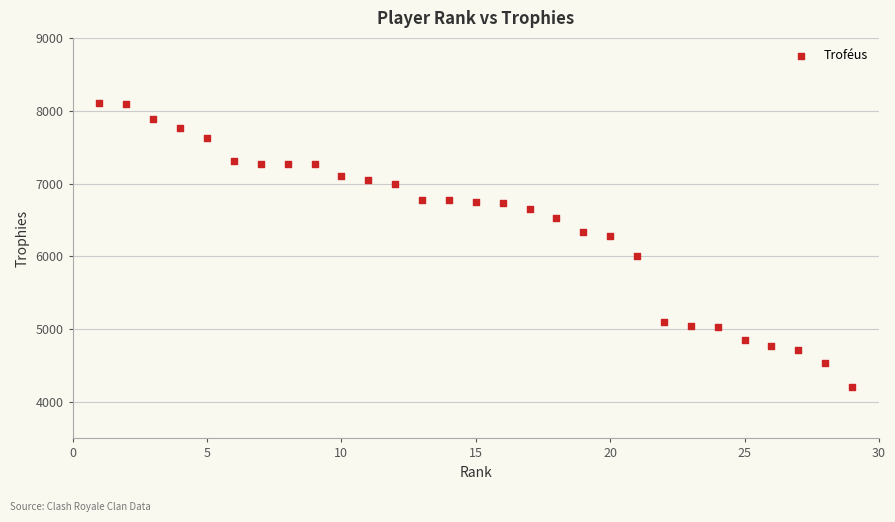

What is the range of Y values (max minus min)?

3904